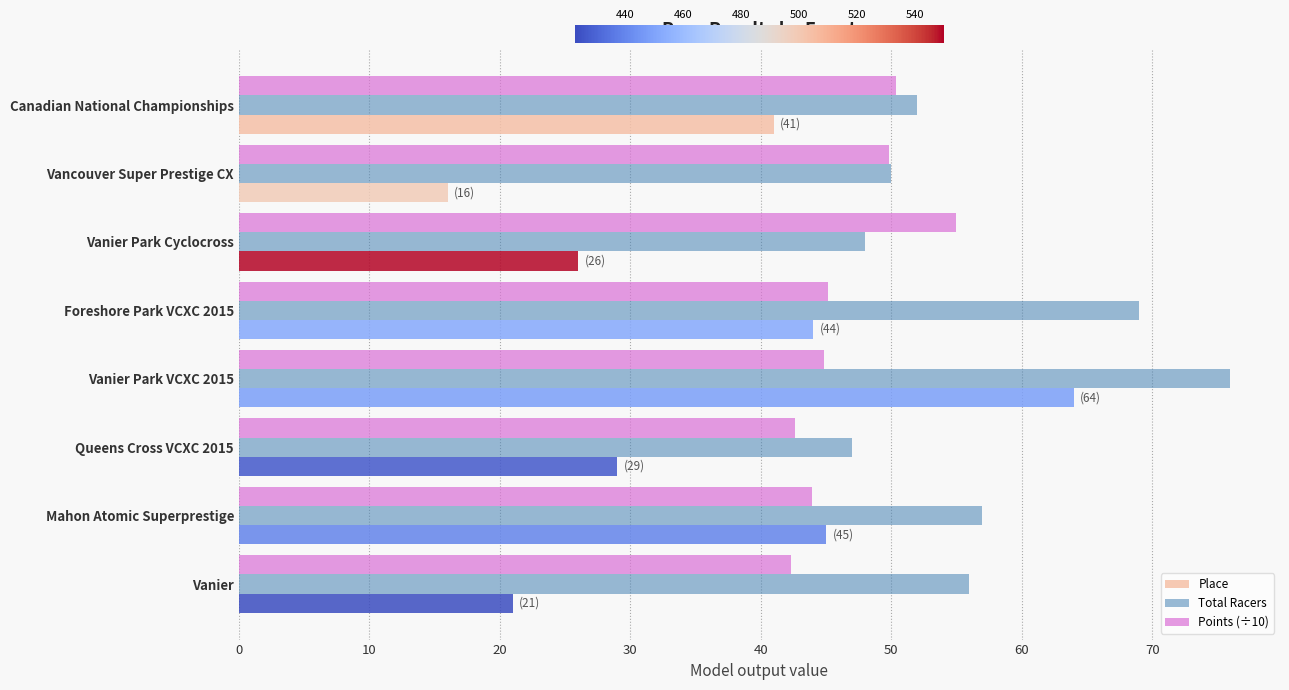

Which series has the largest total across all categories?

Total Racers